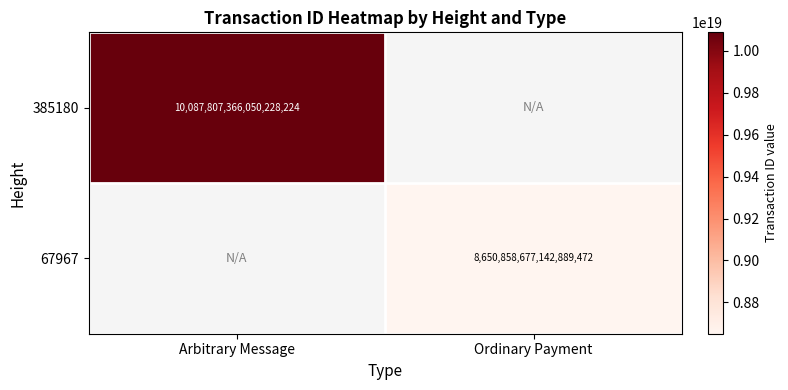

True or false: 385180 has a value of 10087807366050228224 at Arbitrary Message.

True